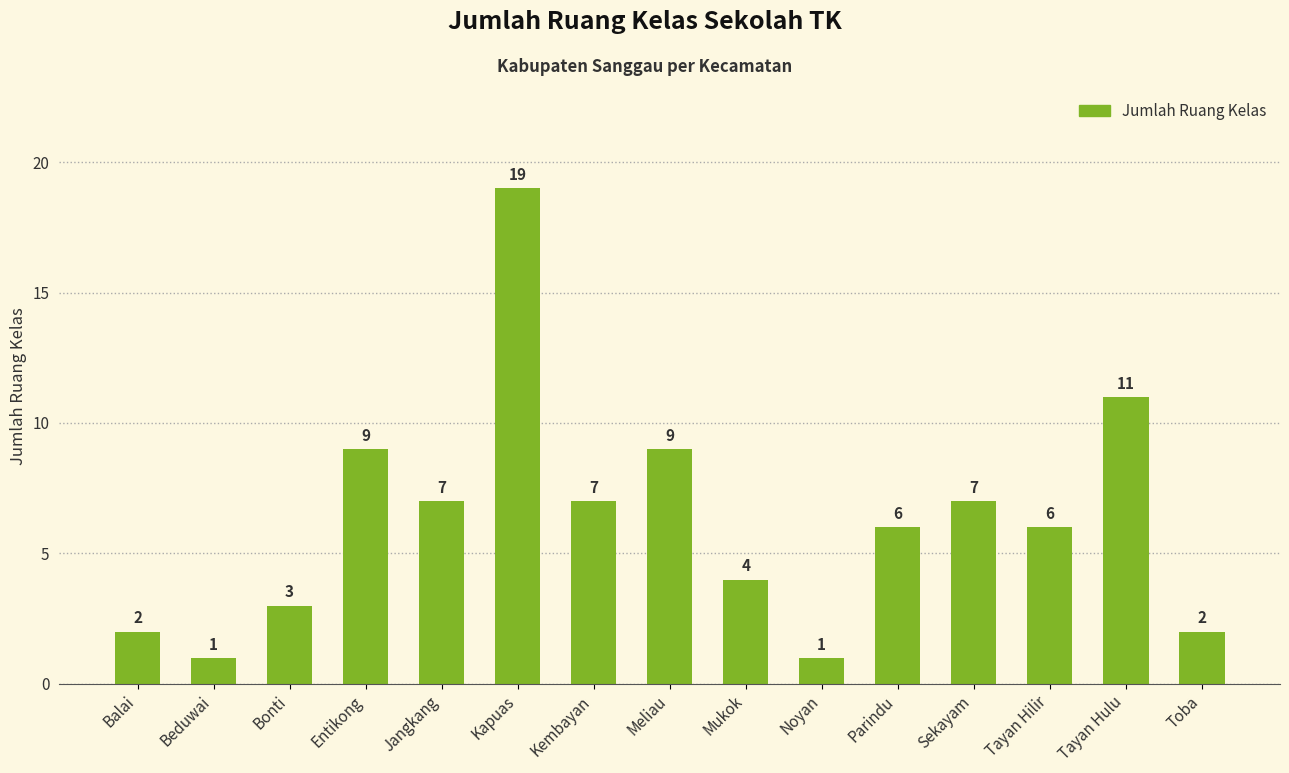

Approximately how many times larger is the value at Tayan Hulu compared to Jangkang?

1.6